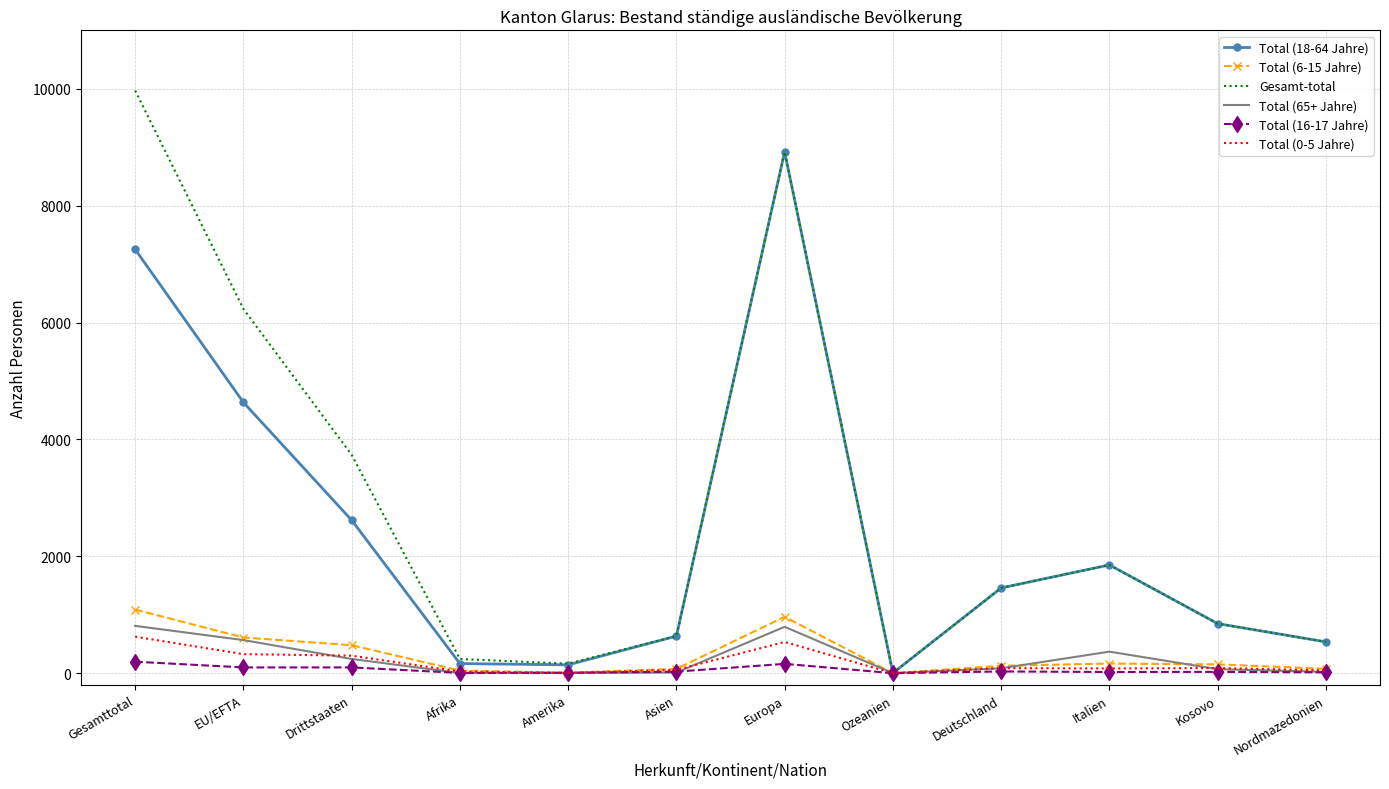

What are all the series names shown in the legend?

Total (18-64 Jahre), Total (6-15 Jahre), Gesamt-total, Total (65+ Jahre), Total (16-17 Jahre), Total (0-5 Jahre)